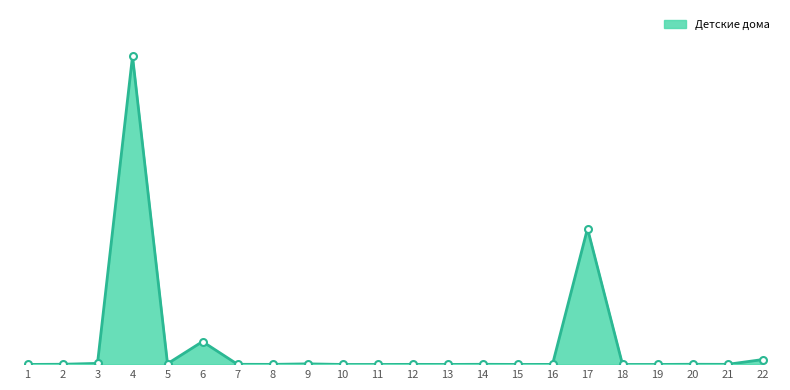

Does the chart display data point markers on the line(s)?

No